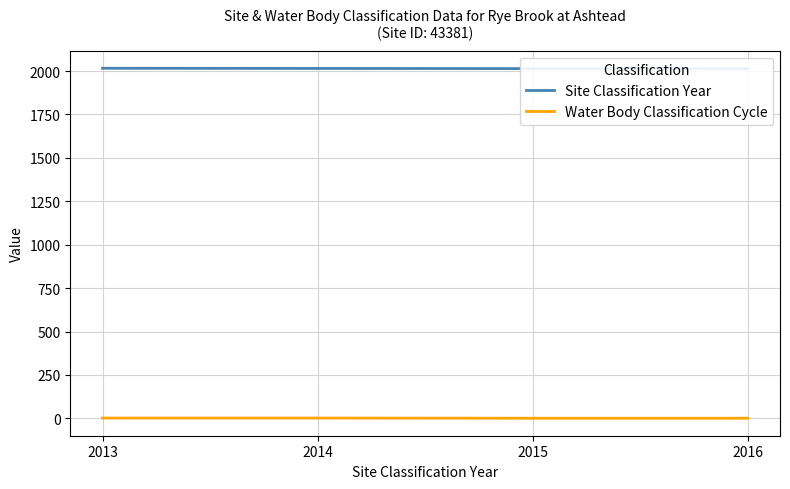

What is the value of the Water Body Classification Cycle point at the 3rd from the left?

1